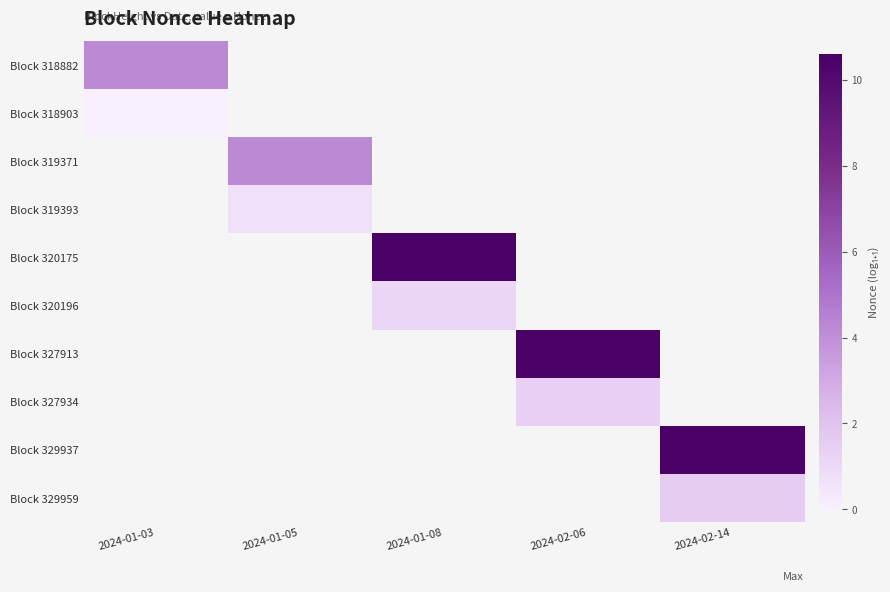

How many values in Block 329937 are above zero?

1